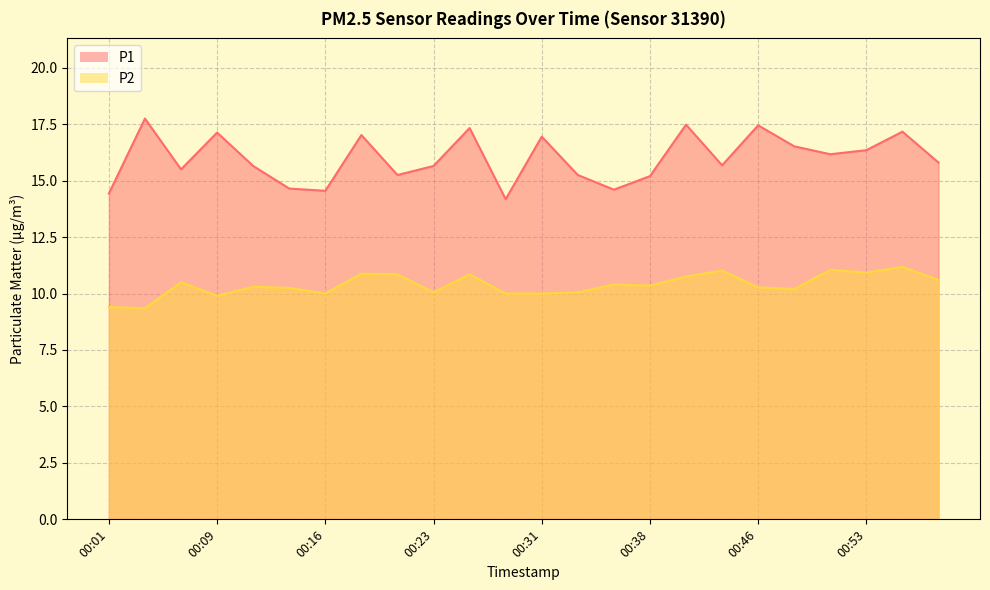

At which label does P1 reach its minimum?

00:28